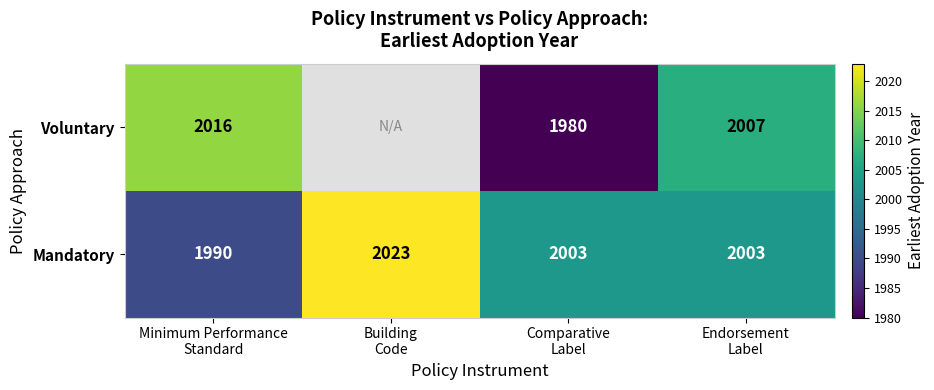

What is the sum of all Mandatory values?

8019